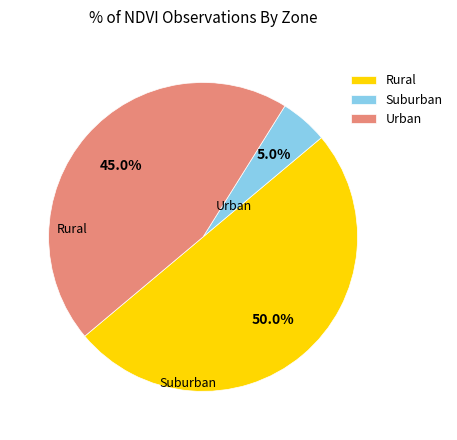

Which category has the smallest portion of the pie?

Suburban